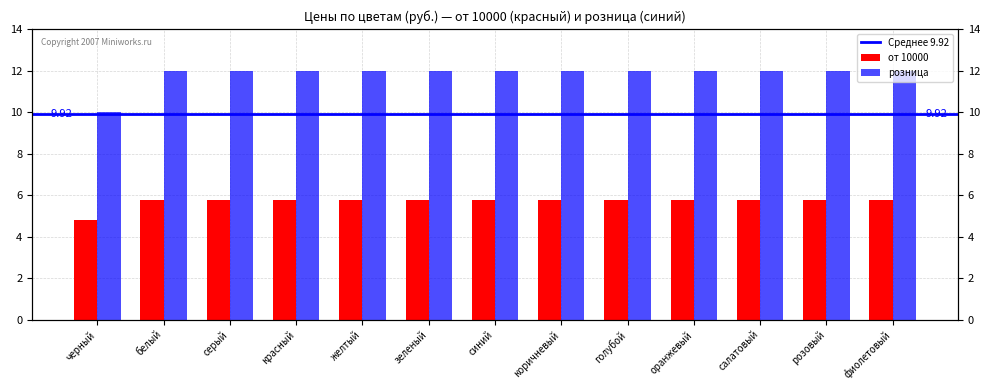

What is the total value across all series at зеленый?

17.8